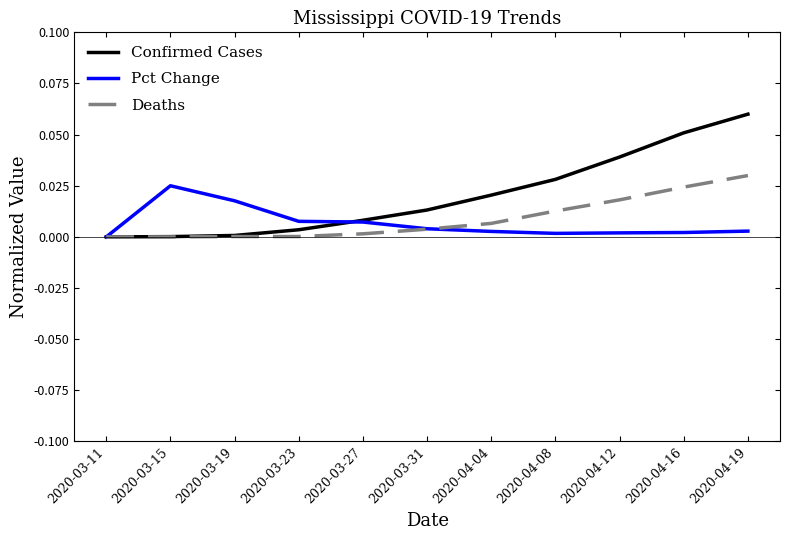

True or false: Confirmed Cases has a value of 0.0 at 2020-03-23.

True